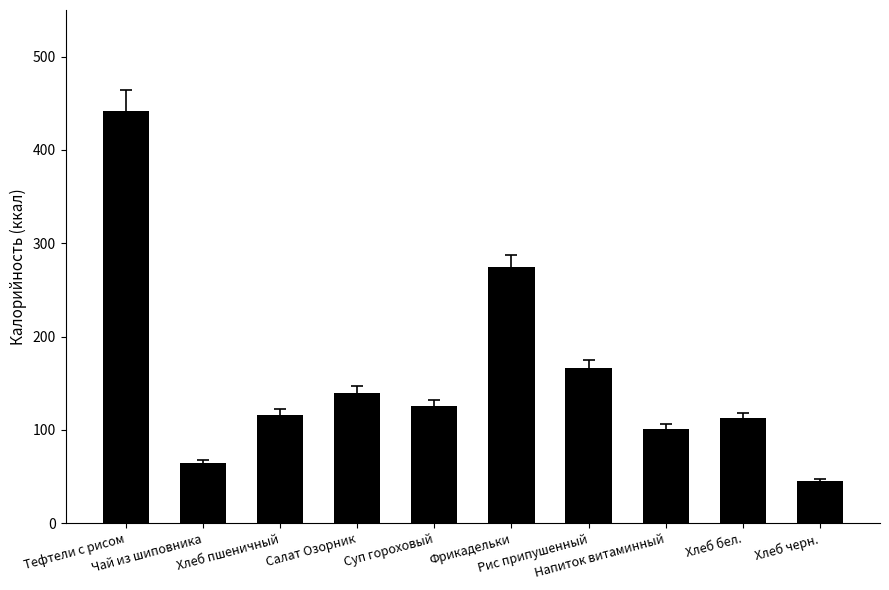

What is the difference between the values at Напиток витаминный and Чай из шиповника?

36.7